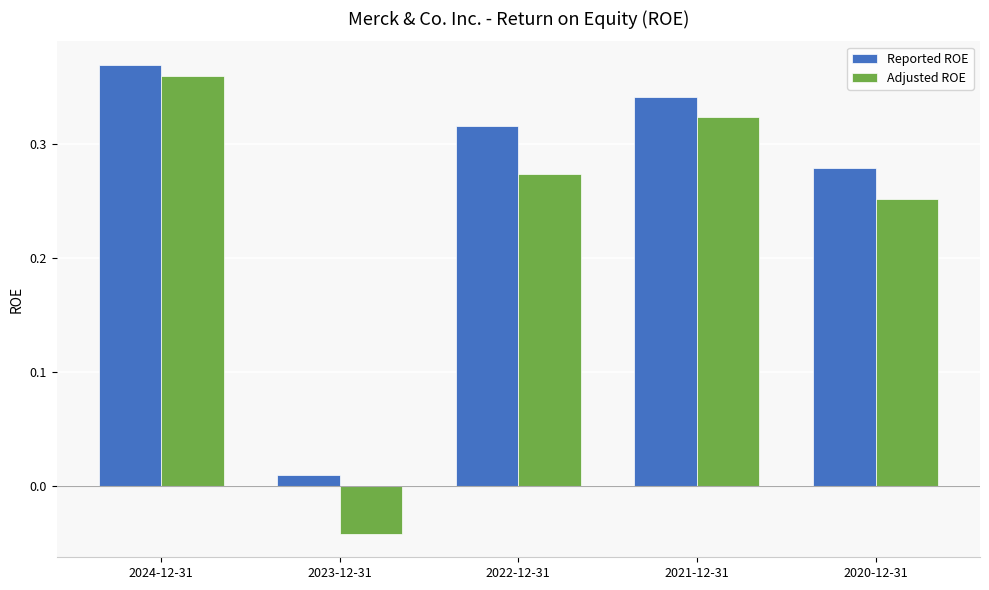

What is the difference between the maximum and second lowest values in the Adjusted ROE series?

0.1